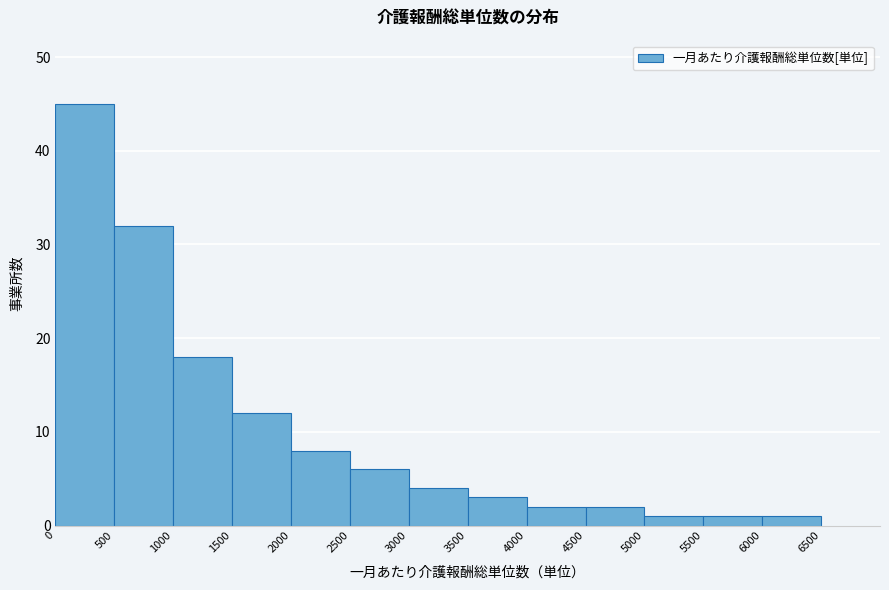

What is the height of the bar covering 4500 to 5000 on the x-axis? The values are not printed on the chart, so give them approximately, as read against the axis.

2